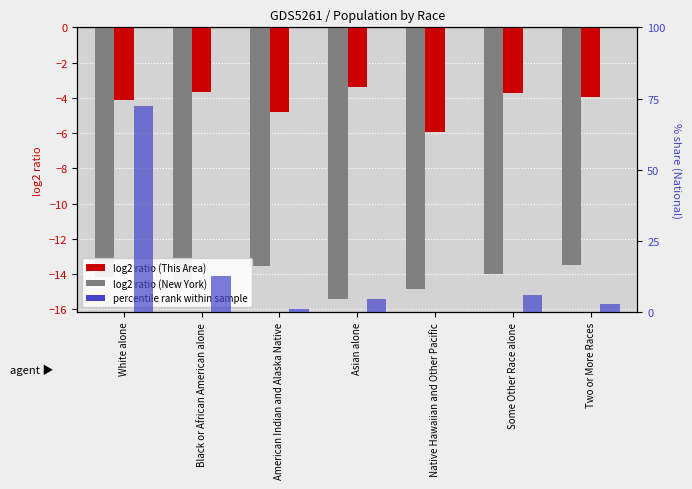

What is the label of the 4th bar from the left?

Asian alone